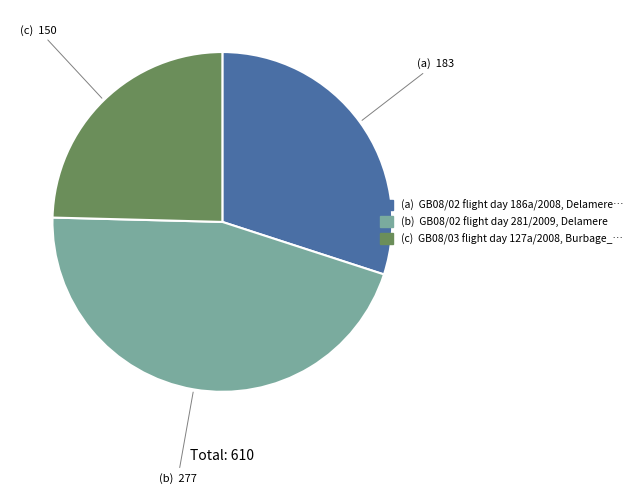

How many segments does this pie chart have?

3